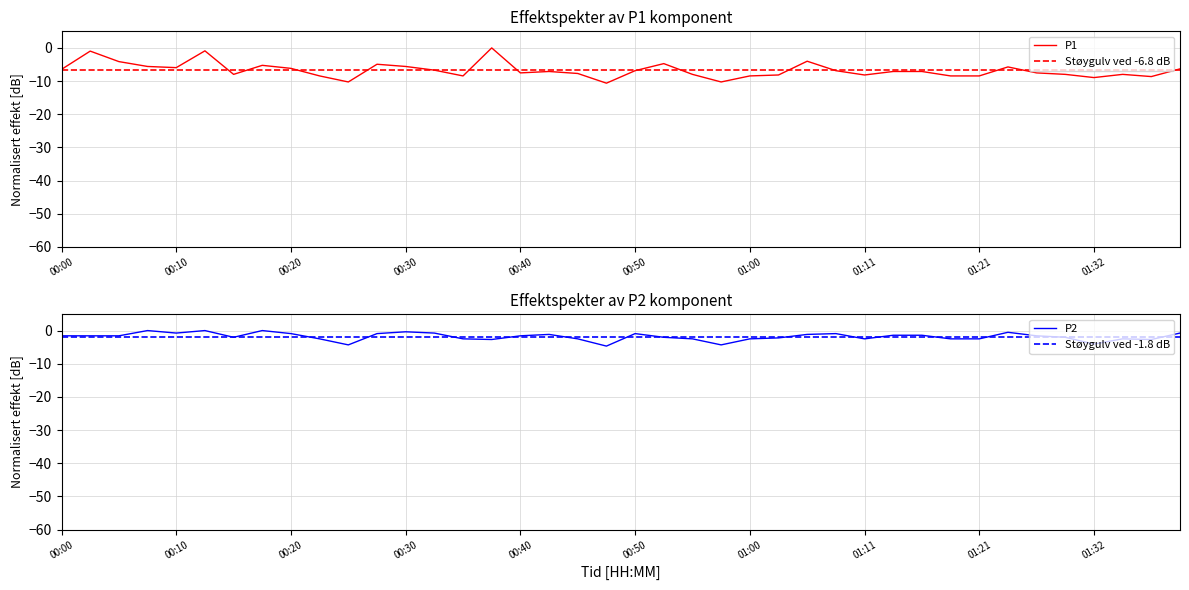

Reading left to right, extract all data points from this chart.

P1: -6.5	-1.0	-4.1	-5.6	-5.9	-0.9	-8.0	-5.3	-6.2	-8.4	-10.3	-4.9	-5.6	-6.7	-8.4	0.0	-7.5	-7.1	-7.7	-10.6	-6.9	-4.7	-8.0	-10.3	-8.4	-8.2	-4.0	-6.9	-8.2	-7.1	-7.1	-8.4	-8.4	-5.7	-7.5	-8.0	-8.9	-8.0	-8.6	-6.3
P2: -1.6	-1.6	-1.6	0.0	-0.8	0.0	-2.0	0.0	-0.9	-2.5	-4.3	-0.9	-0.4	-0.8	-2.5	-2.7	-1.6	-1.2	-2.5	-4.7	-0.9	-2.0	-2.5	-4.3	-2.5	-2.2	-1.2	-0.9	-2.5	-1.4	-1.4	-2.5	-2.5	-0.5	-1.6	-2.0	-4.1	-2.5	-2.7	-0.8